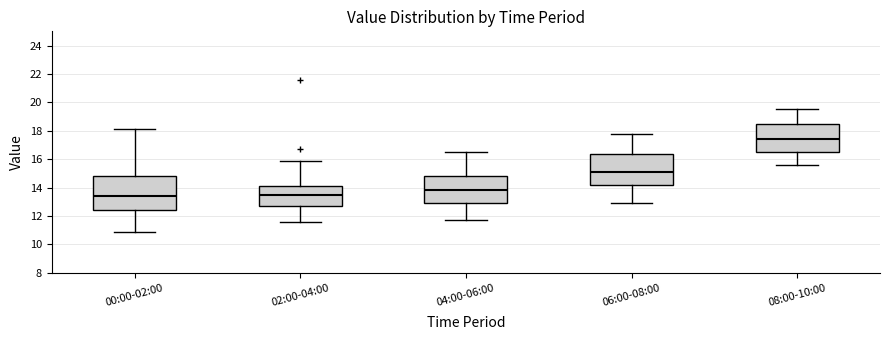

Reading left to right, read every box against the y-axis: the position of its median line, the range the box covers, and the ends of its whiskers. The values are not printed on the chart, so give them approximately, as read against the axis.

00:00-02:00: median 13.4, box 12.4 to 14.8, whiskers 11.0 to 18.2
02:00-04:00: median 13.6, box 12.6 to 14.2, whiskers 11.6 to 16.0
04:00-06:00: median 13.8, box 13.0 to 14.8, whiskers 11.8 to 16.6
06:00-08:00: median 15.2, box 14.2 to 16.4, whiskers 13.0 to 17.8
08:00-10:00: median 17.4, box 16.6 to 18.6, whiskers 15.6 to 19.6